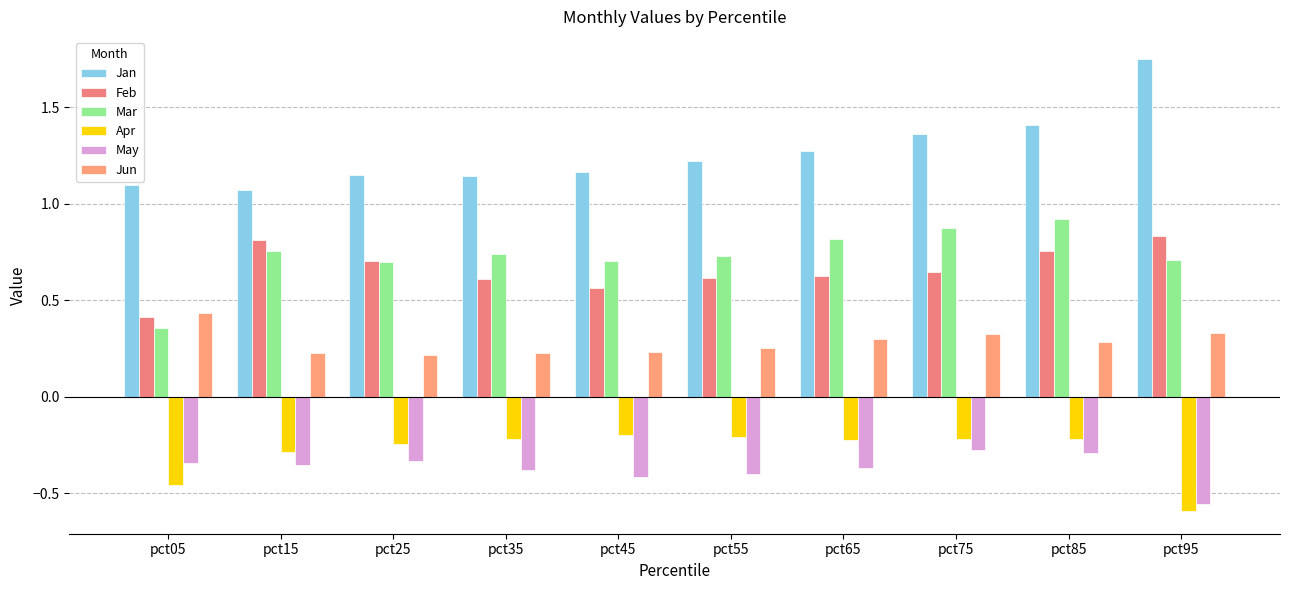

At how many categories does at least one series exceed 0?

10